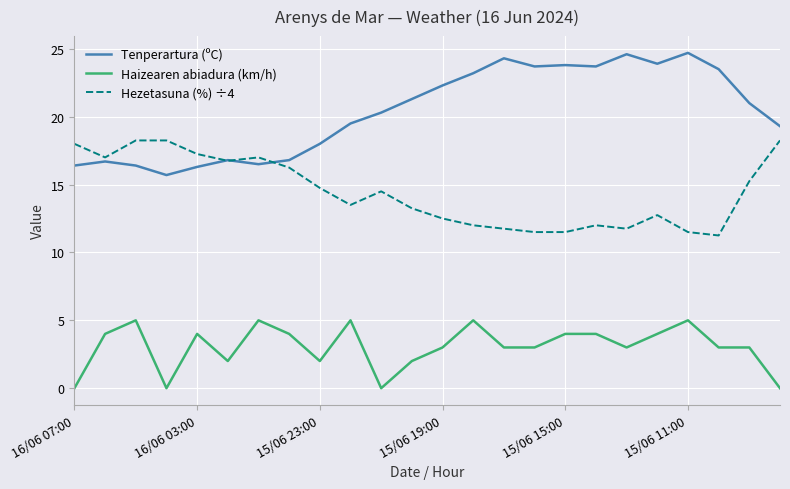

True or false: Hezetasuna (%) ÷4 and Haizearen abiadura (km/h) cross at least once.

False